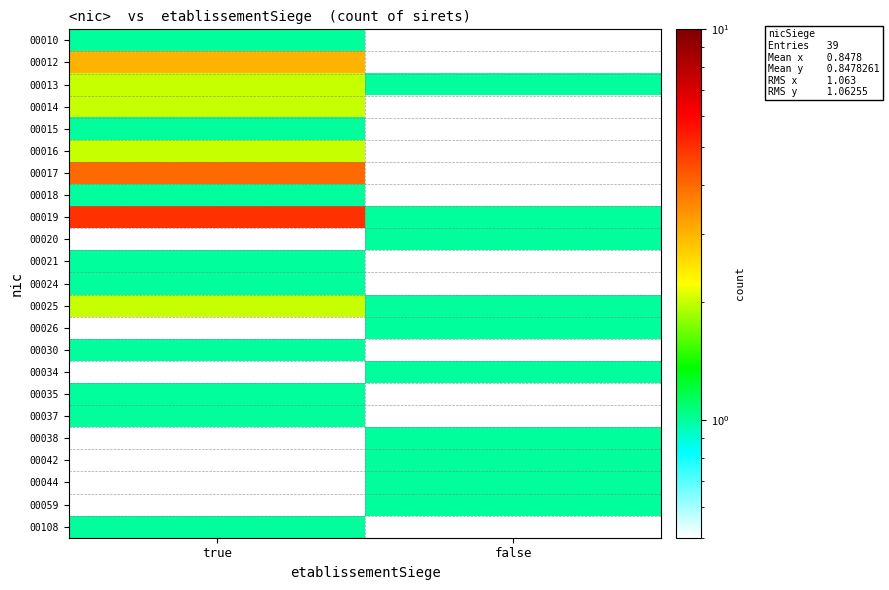

Which series has the largest total across all categories?

00019